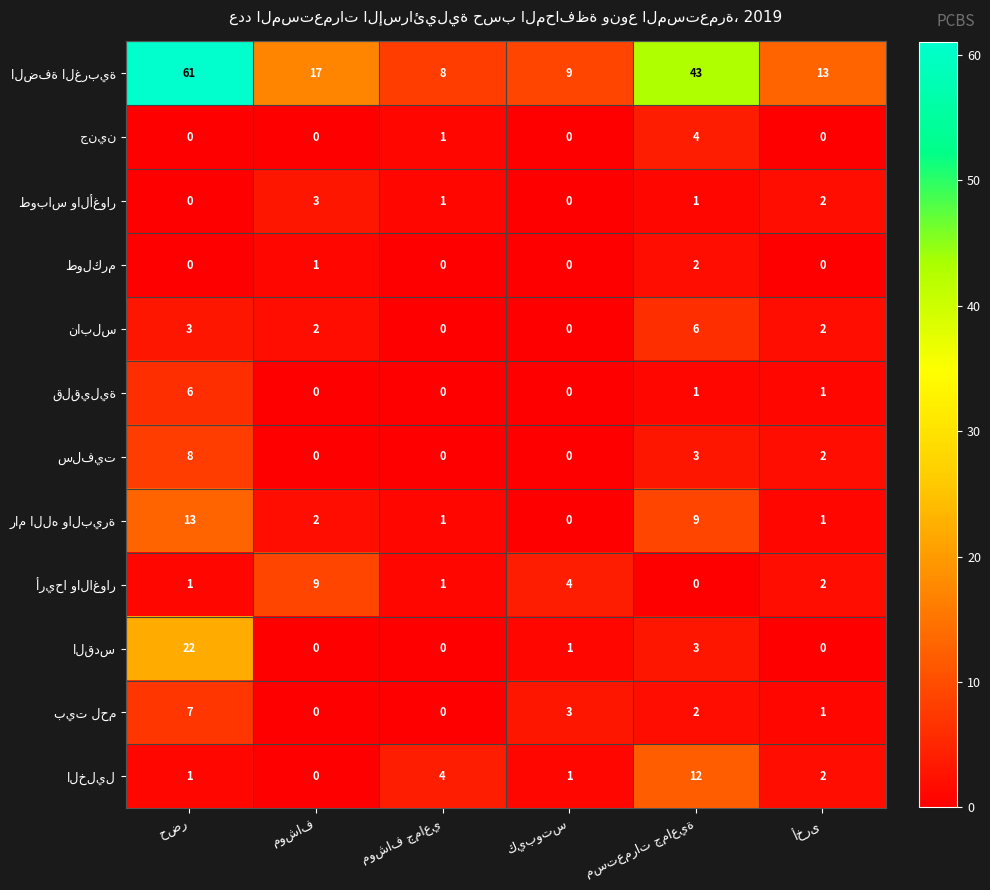

What is the maximum value shown in the chart?

61